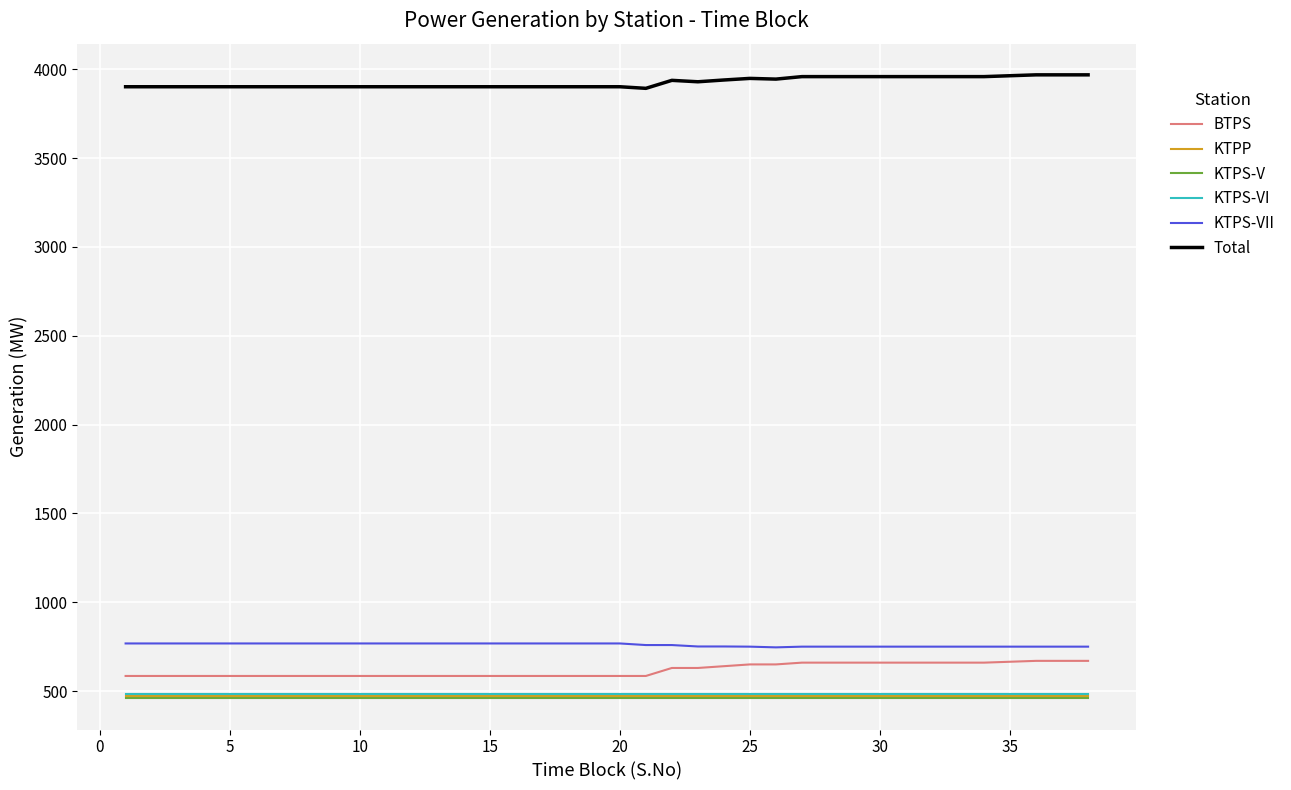

True or false: BTPS and KTPS-VI intersect in this chart.

False